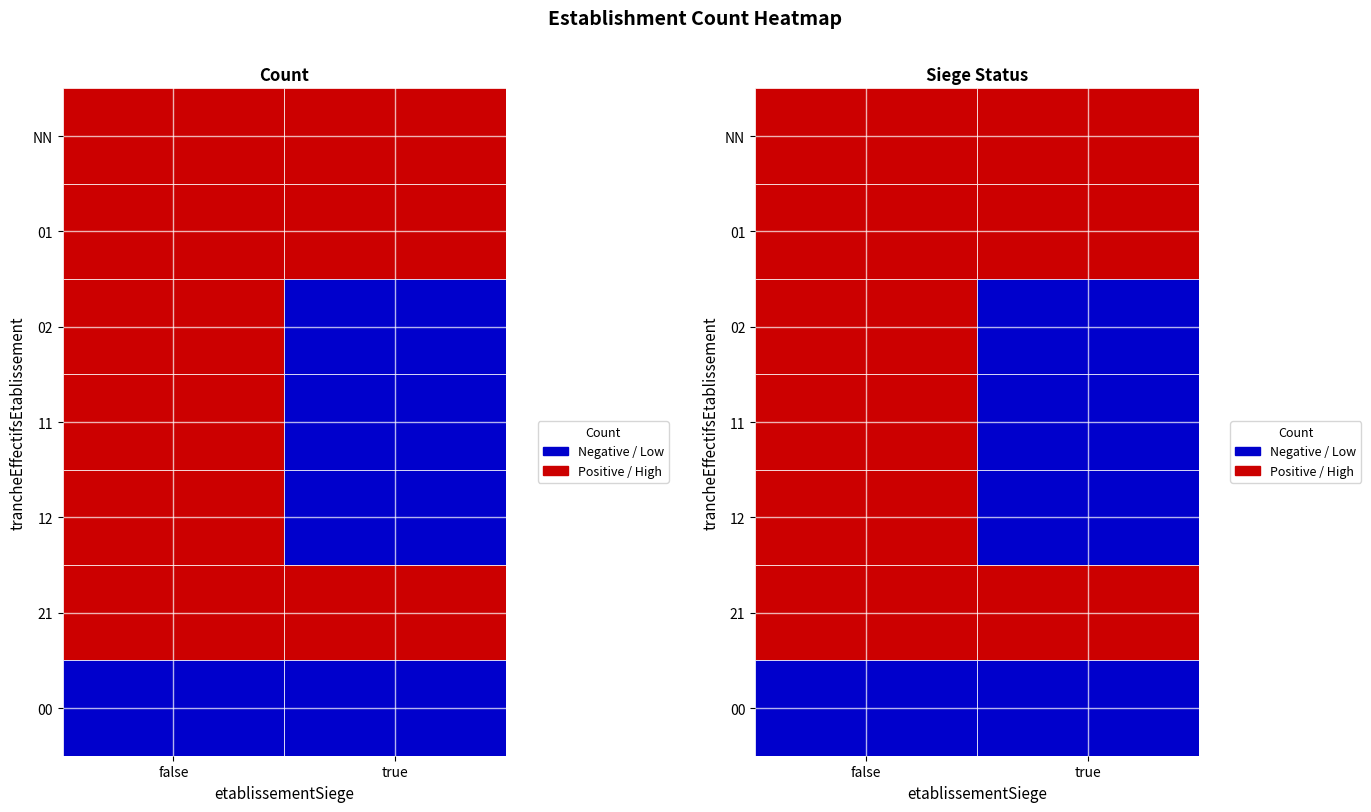

Rank the series by their maximum value, from highest to lowest.

false, true